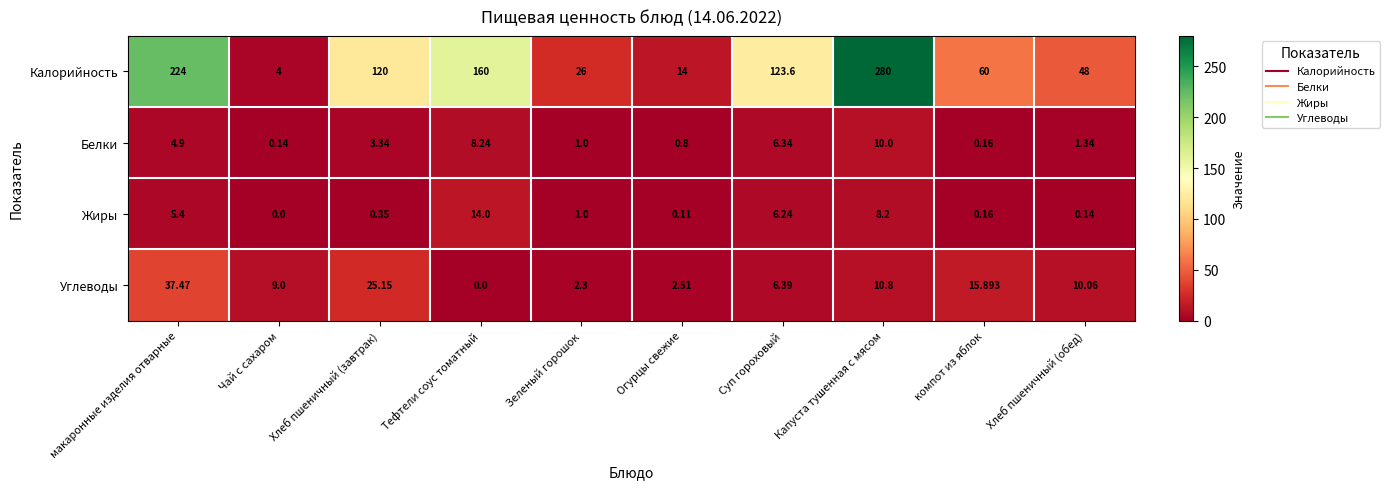

Count the number of categories in the chart.

10